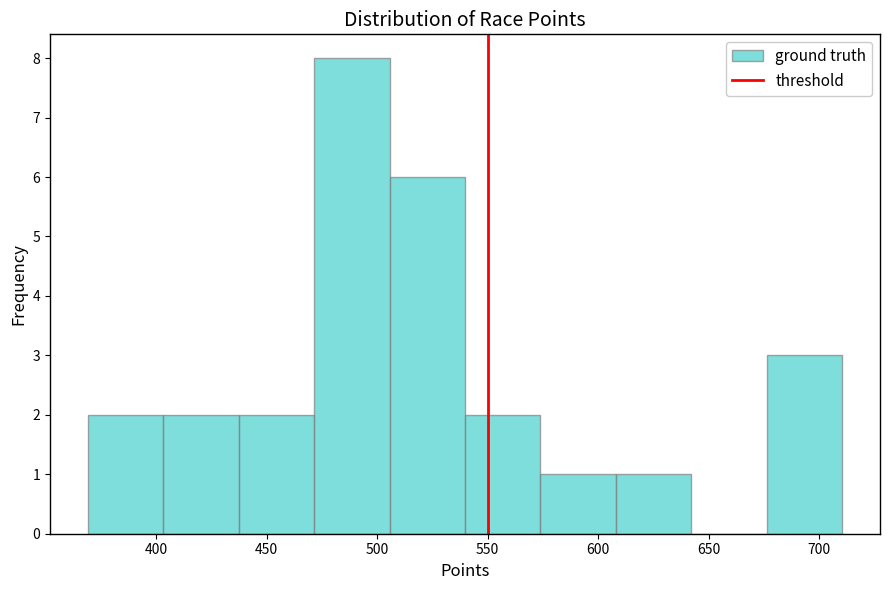

Reading left to right, list every bar in this chart as the range it spans on the x-axis followed by its height. Neither the bar edges nor the heights are printed on the chart, so give them approximately, as read against the axes.

370 to 405: 2
405 to 435: 2
435 to 470: 2
470 to 505: 8
505 to 540: 6
540 to 575: 2
575 to 610: 1
610 to 640: 1
640 to 675: 0
675 to 710: 3